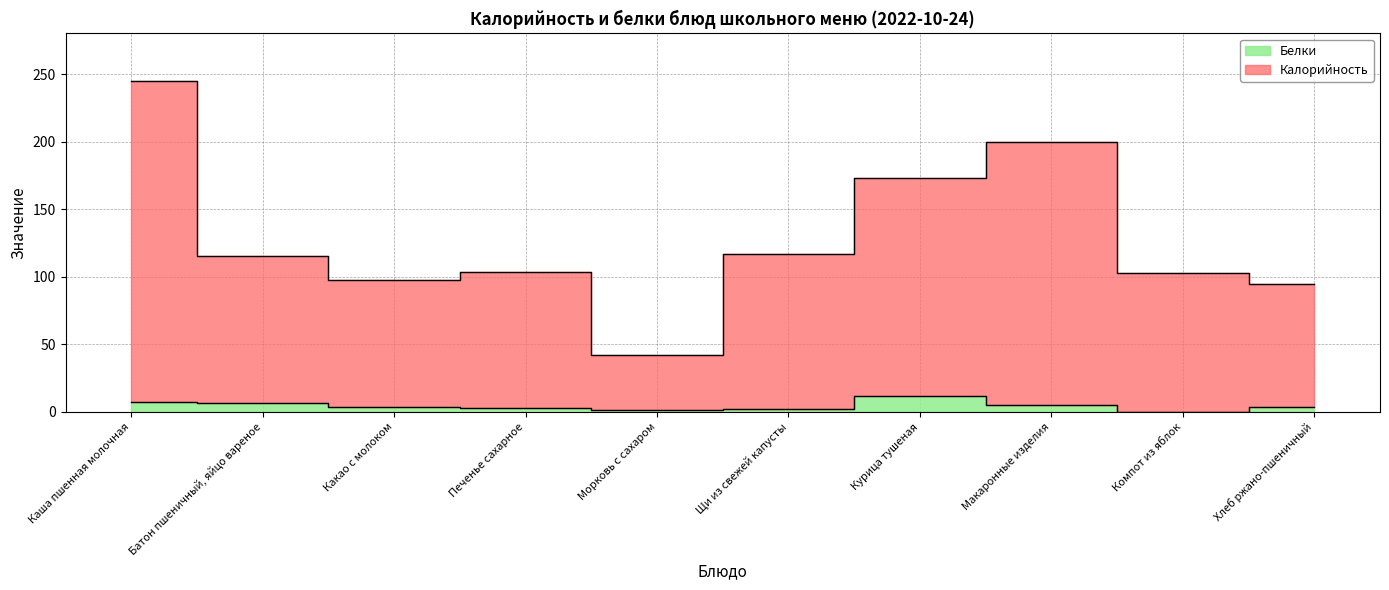

Reading right to left, extract all data points from this chart.

Калорийность: Хлеб ржано-пшеничный=94.4	Компот из яблок=103.1	Макаронные изделия=199.4	Курица тушеная=172.8	Щи из свежей капусты=117.1	Морковь с сахаром=42.0	Печенье сахарное=103.5	Какао с молоком=97.3	Батон пшеничный, яйцо вареное=115.3	Каша пшенная молочная=245.0
Белки: Хлеб ржано-пшеничный=3.4	Компот из яблок=0.1	Макаронные изделия=5.4	Курица тушеная=11.8	Щи из свежей капусты=2.1	Морковь с сахаром=1.0	Печенье сахарное=2.5	Какао с молоком=3.3	Батон пшеничный, яйцо вареное=6.3	Каша пшенная молочная=7.0